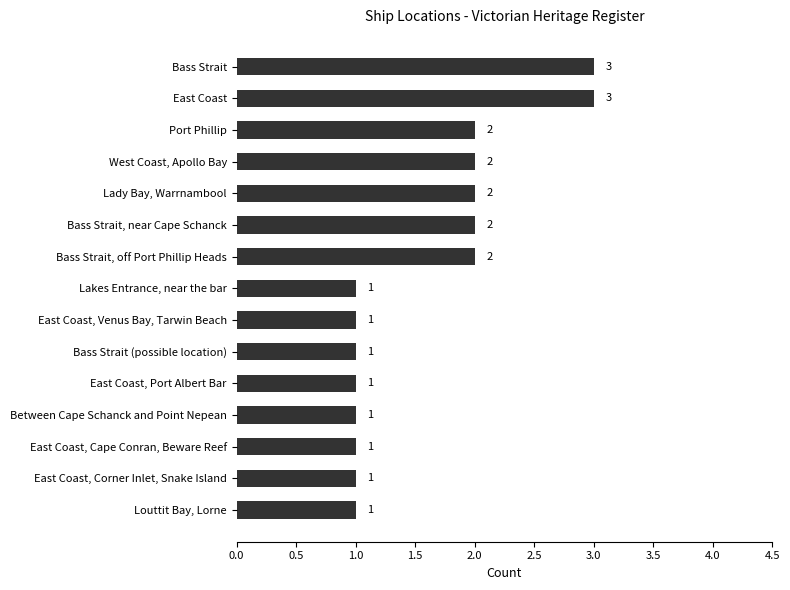

What position from the top is Bass Strait?

1